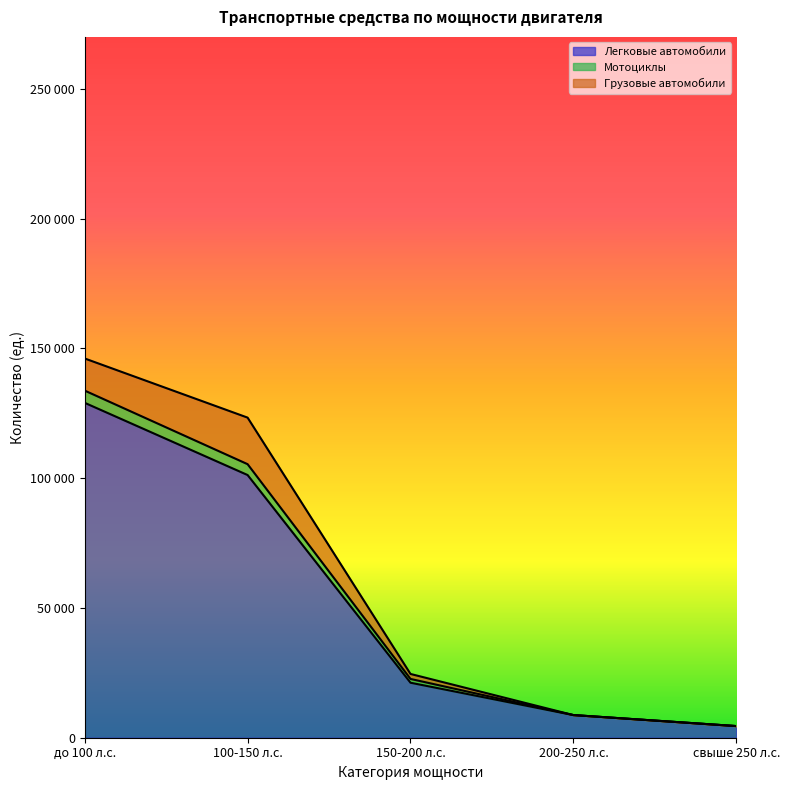

Does the chart display data point markers on the line(s)?

No